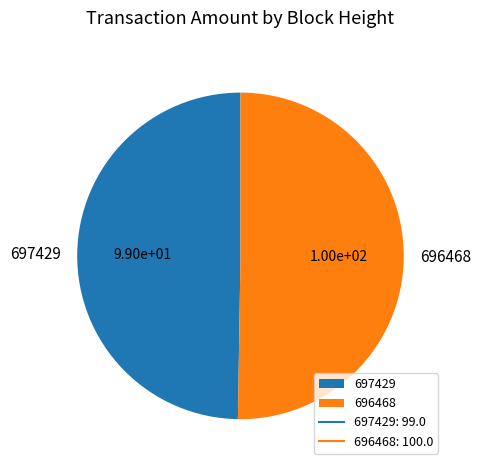

Approximately how many times larger is the value at 697429 compared to 696468?

1.0